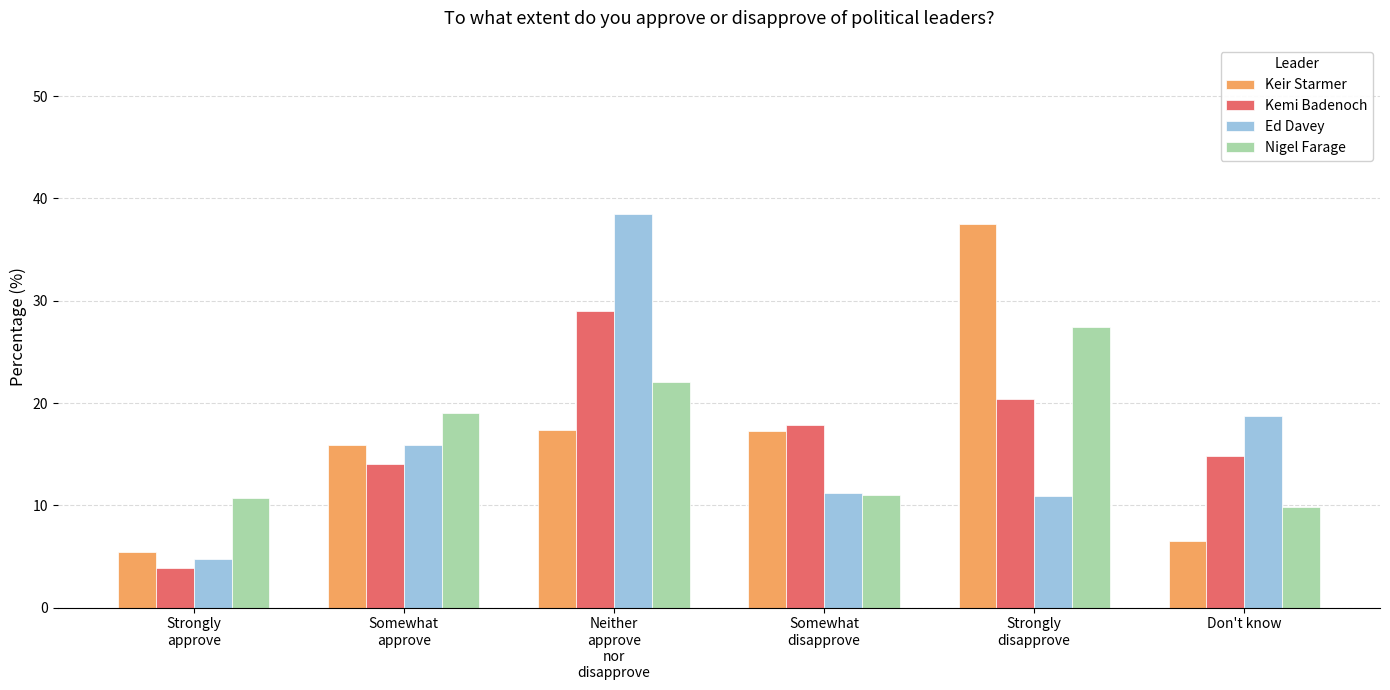

Rank the series at Neither
approve
nor
disapprove from highest to lowest value.

Ed Davey, Kemi Badenoch, Nigel Farage, Keir Starmer